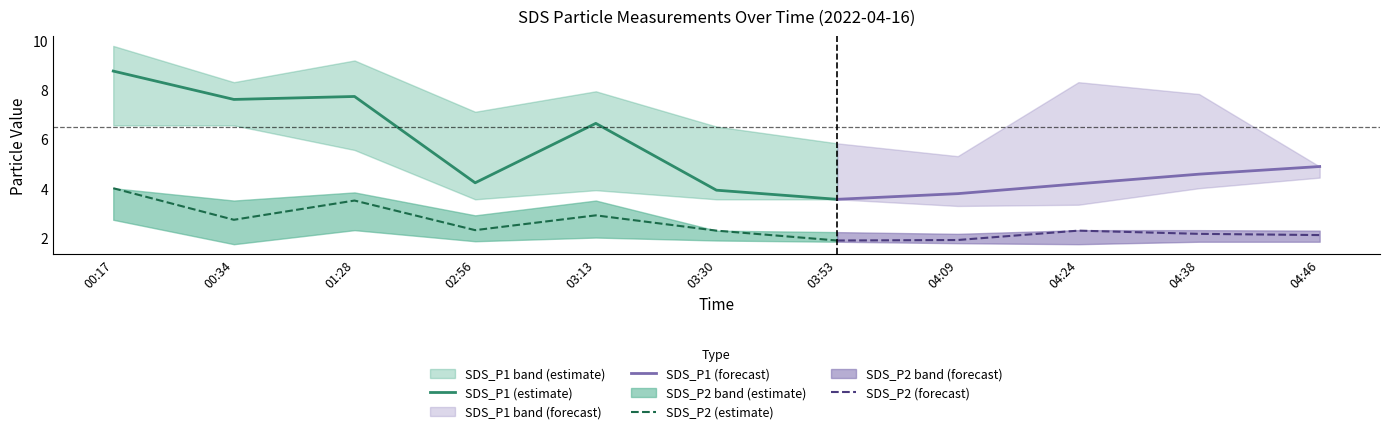

Reading left to right, extract all data points from this chart.

SDS_P1: 8.8	7.6	7.7	4.2	6.6	3.9	3.5	3.8	4.2	4.6	4.9
SDS_P2: 4.0	2.7	3.5	2.3	2.9	2.3	1.9	1.9	2.3	2.1	2.1